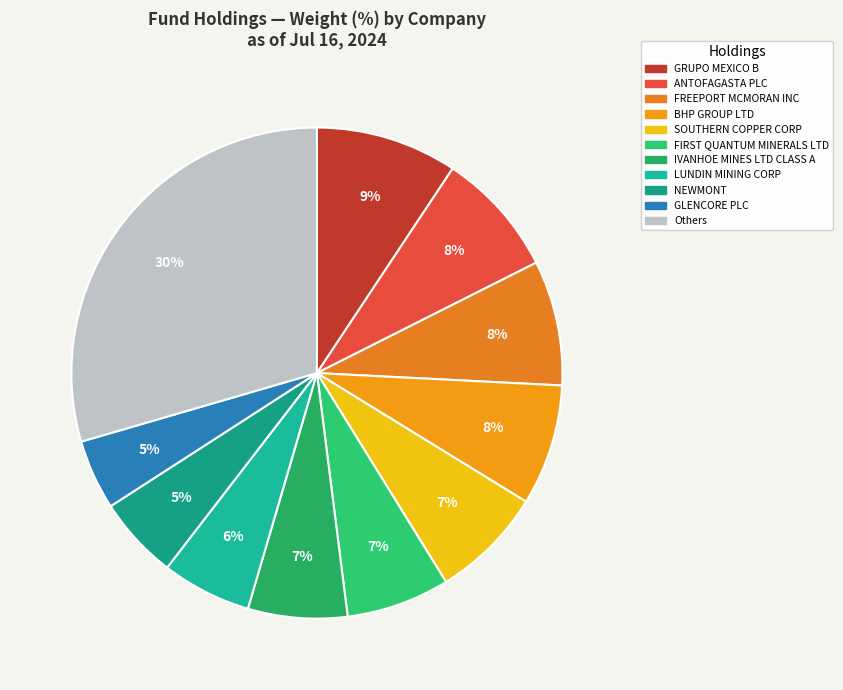

How many slices are in this pie chart?

11